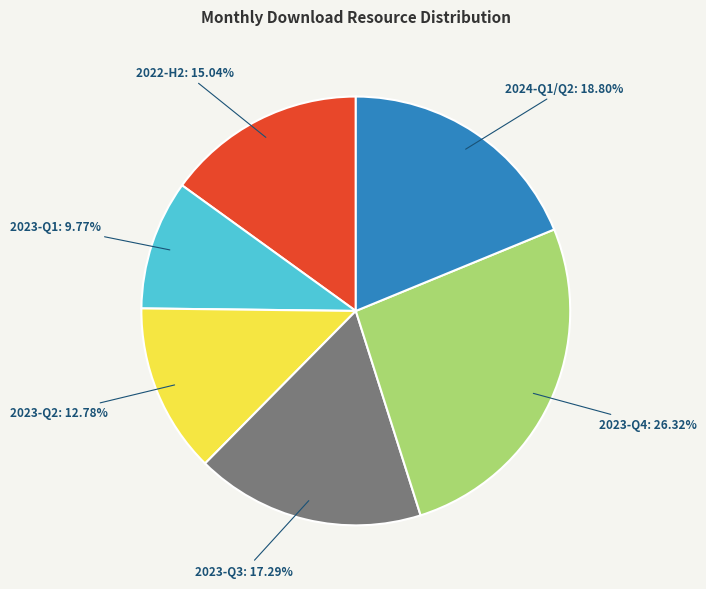

Is the sum of 2023-Q2: 12.78% and 2023-Q4: 26.32% greater than half?

No